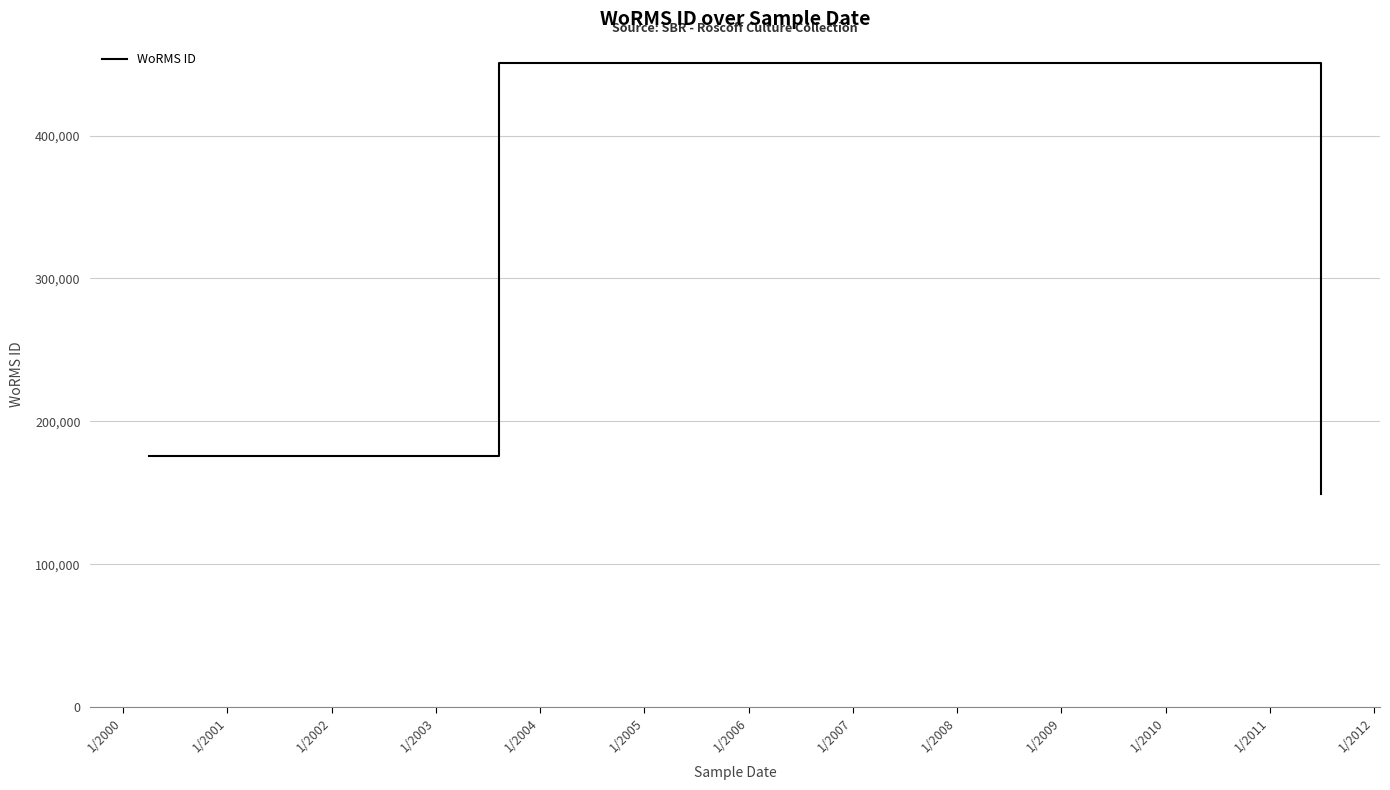

True or false: the data has more than 1 interior local peaks.

False